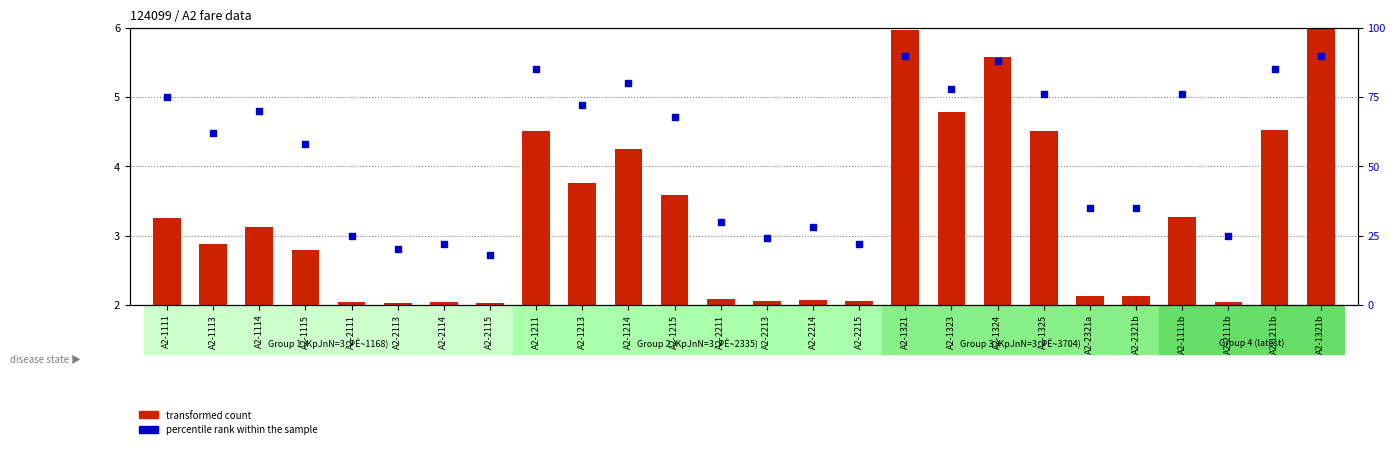

Which series has the largest total across all categories?

percentile rank within the sample